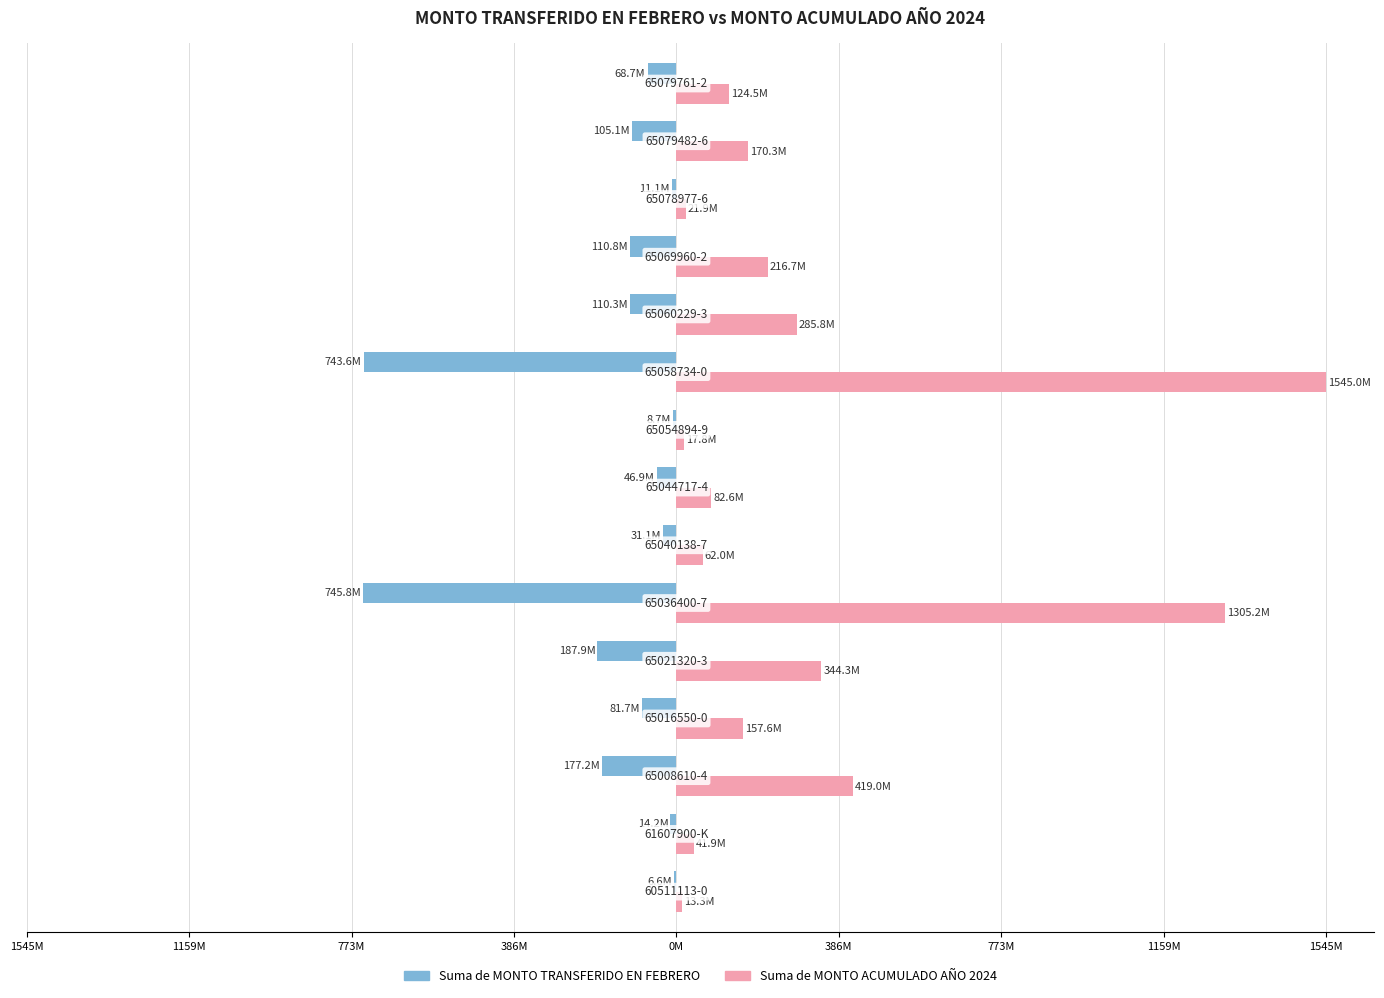

List the series in order of their peak value, lowest first.

Suma de MONTO TRANSFERIDO EN FEBRERO, Suma de MONTO ACUMULADO AÑO 2024